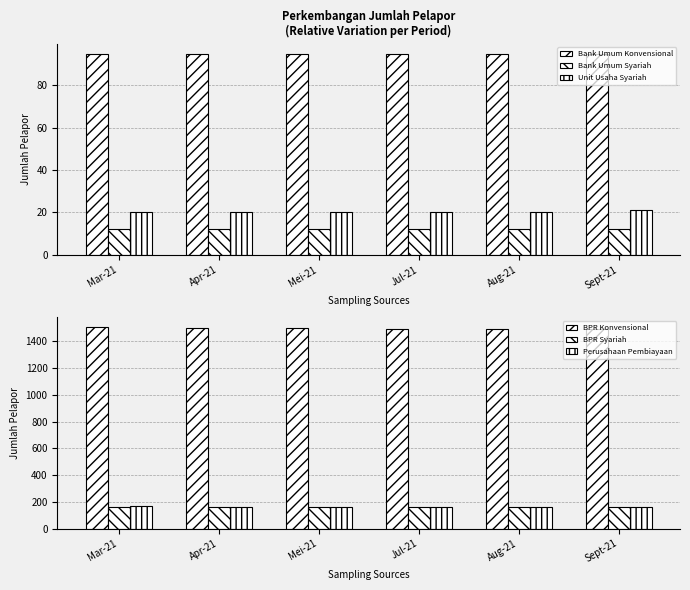

What is the label of the 2nd bar from the right?

Aug-21